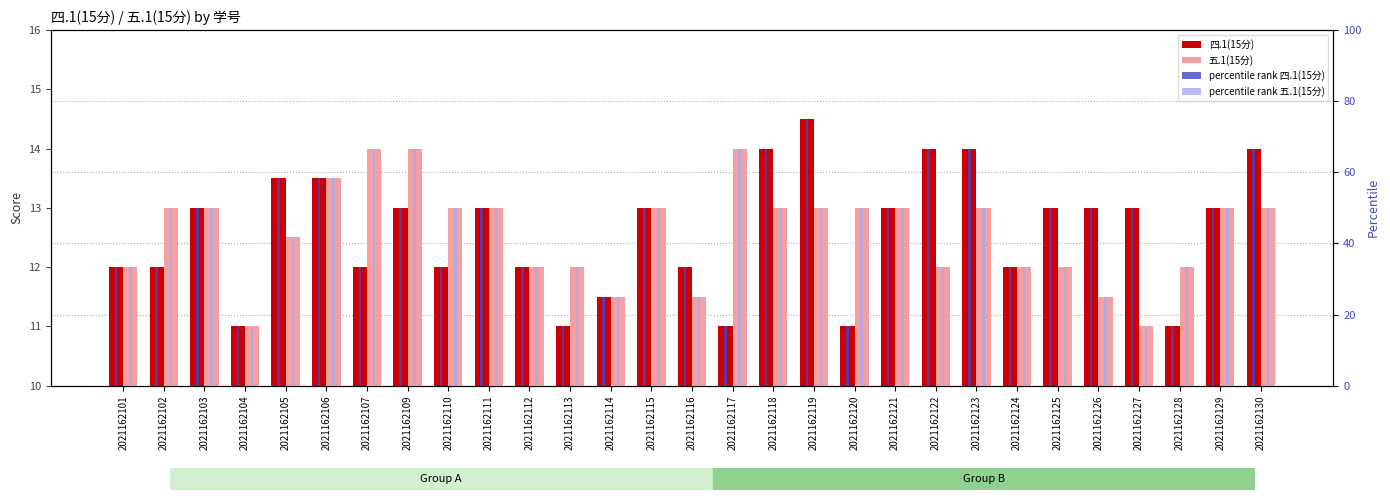

Between 2021162106 and 2021162114, which is larger?

2021162106